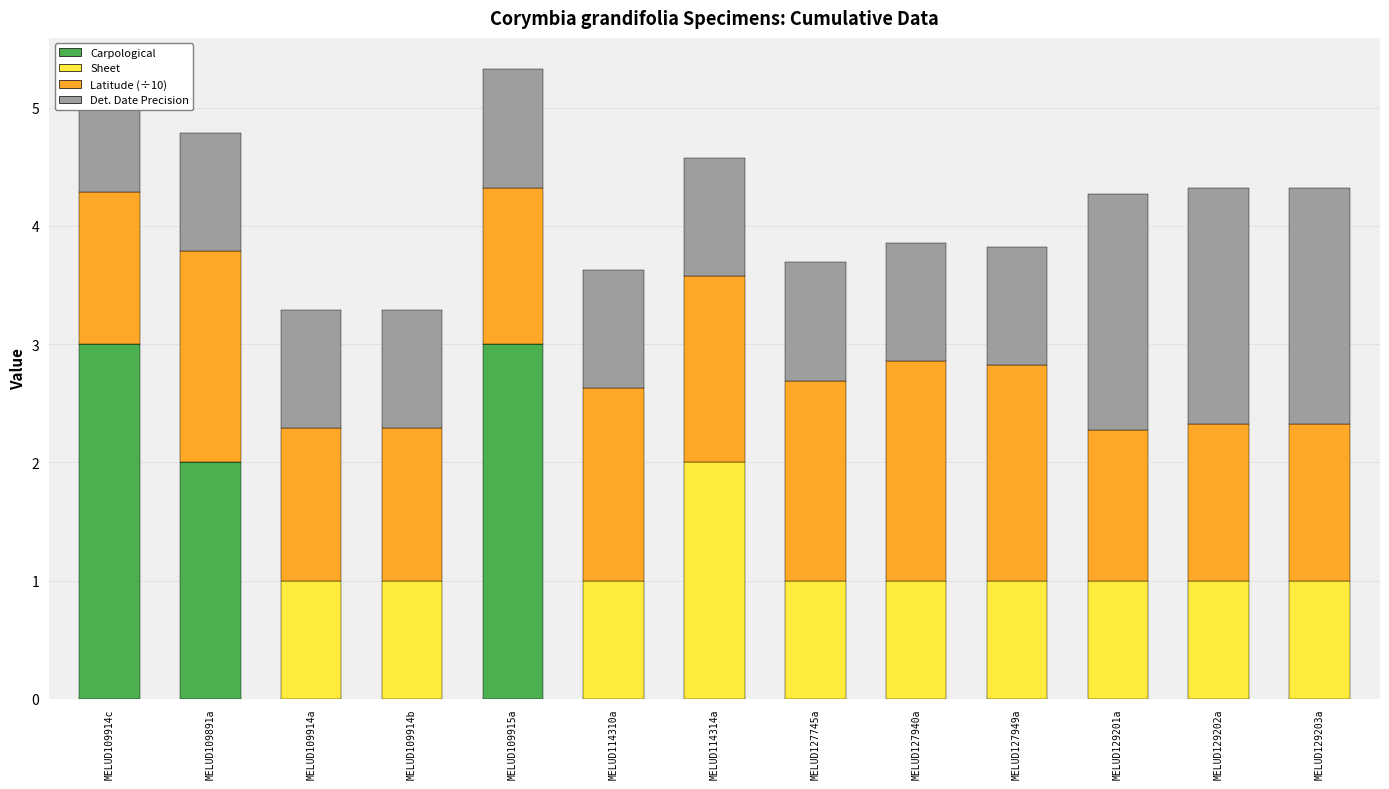

What are all the series names shown in the legend?

Carpological, Sheet, Latitude (÷10), Det. Date Precision